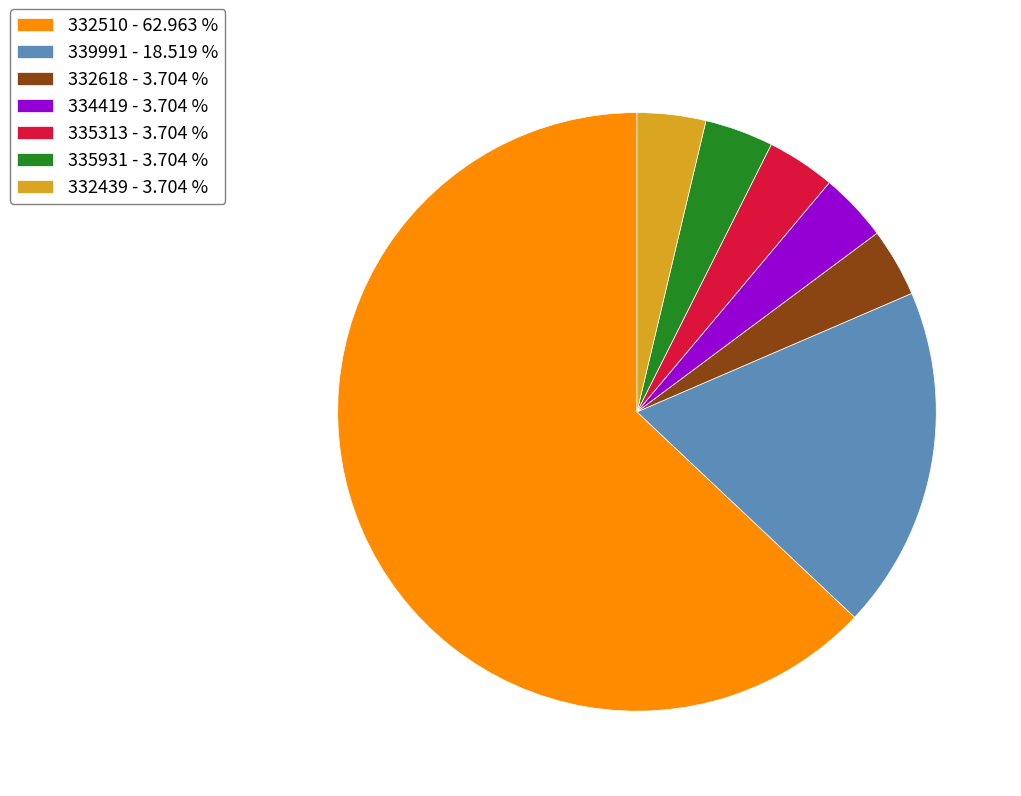

Does 335931 - 3.704 % represent more than half of the total?

No